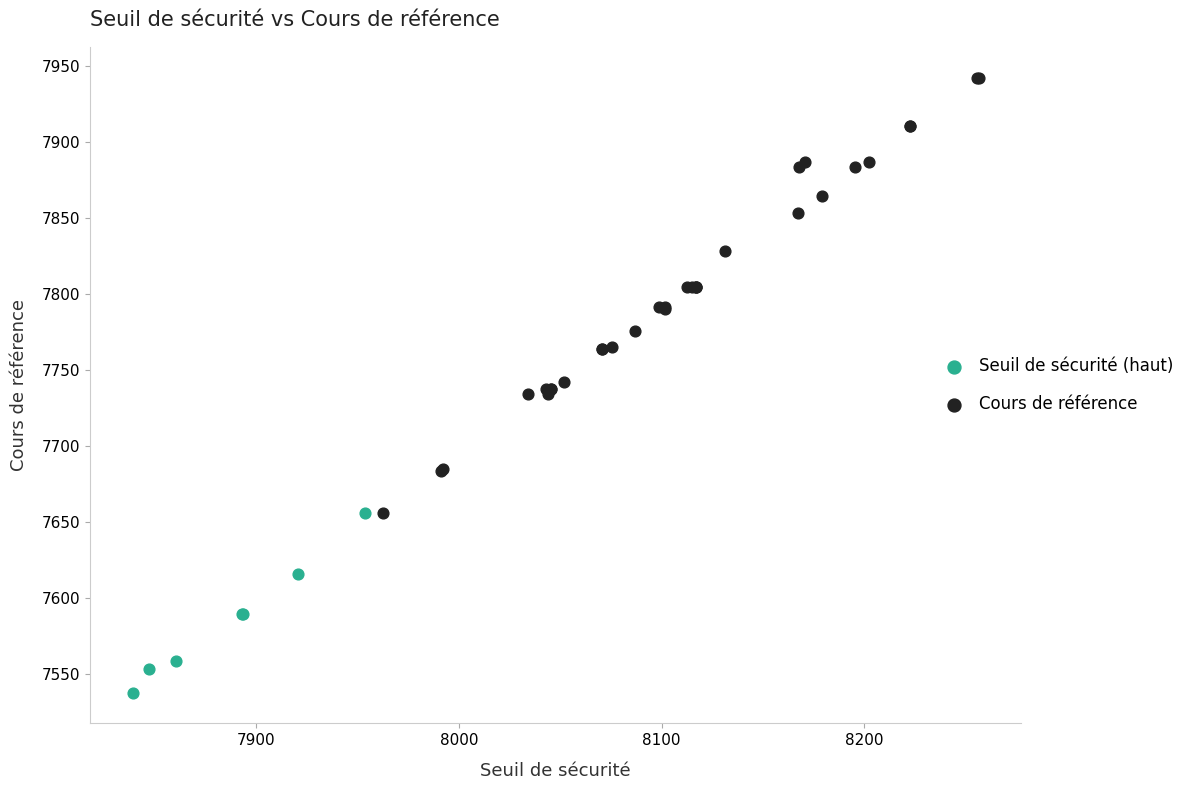

Which series reaches the maximum Y coordinate?

Cours de référence